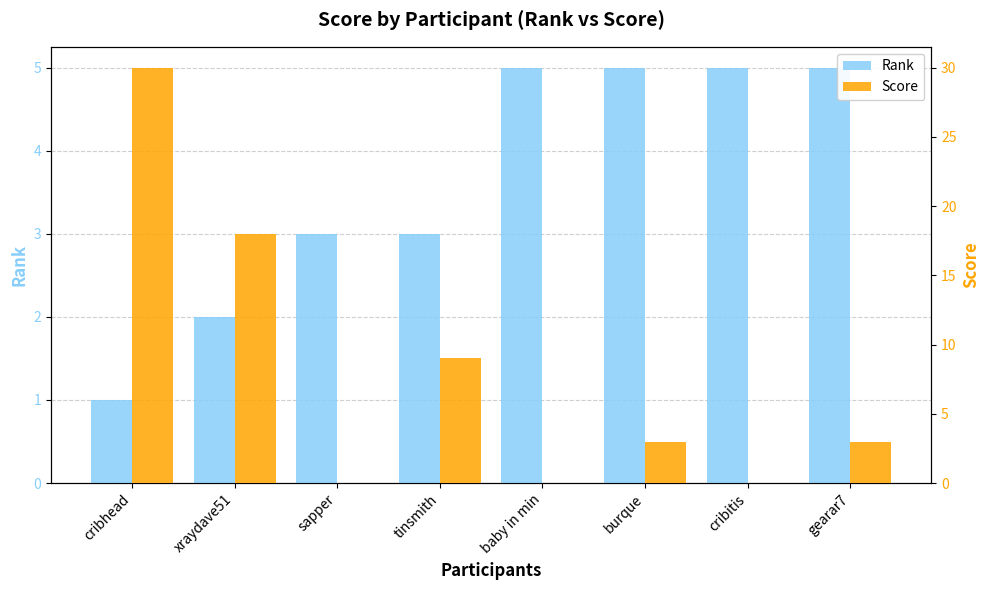

What is the difference between the highest and lowest values at gearar7?

2